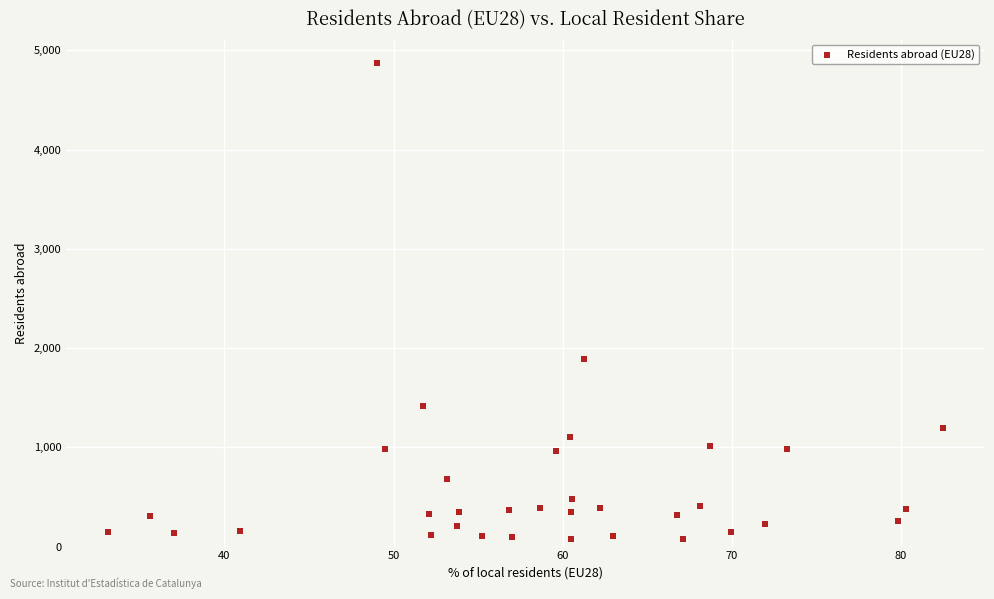

What Y value in the scatter plot is closest to 2477?

1889